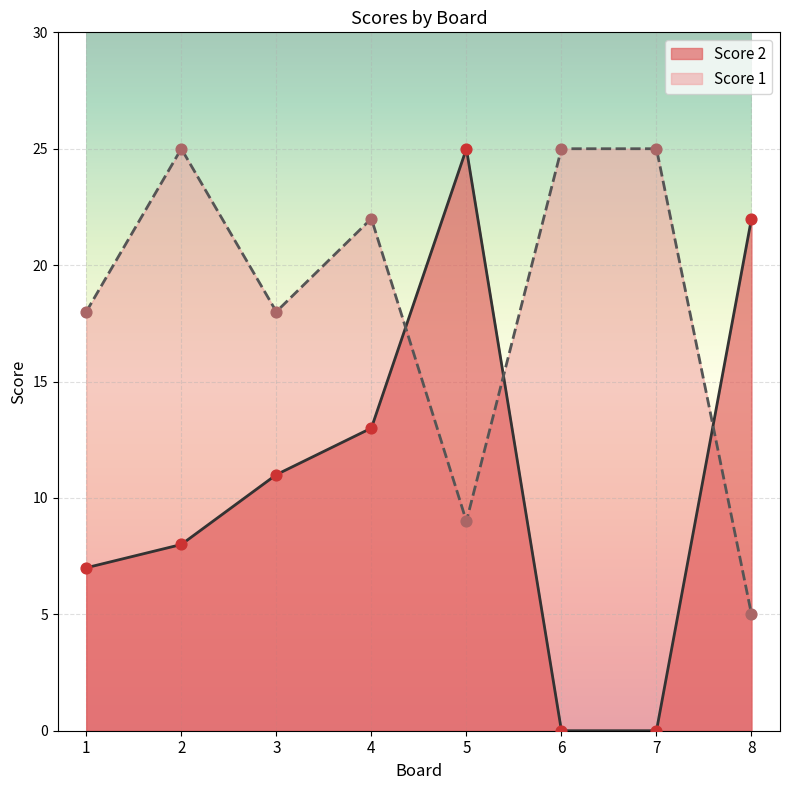

At how many categories does at least one series exceed 16?

8